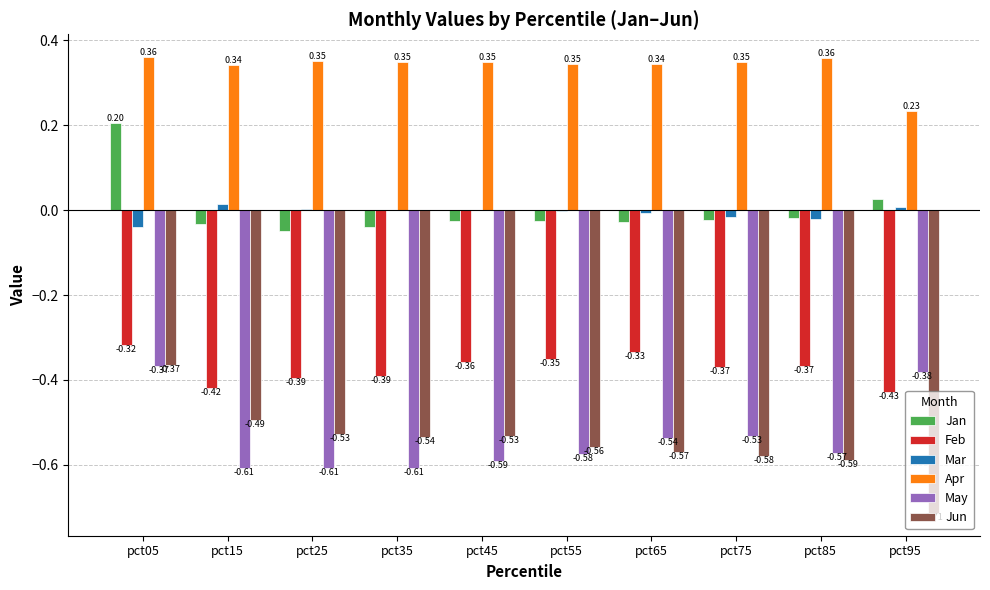

Are the bars horizontal?

No